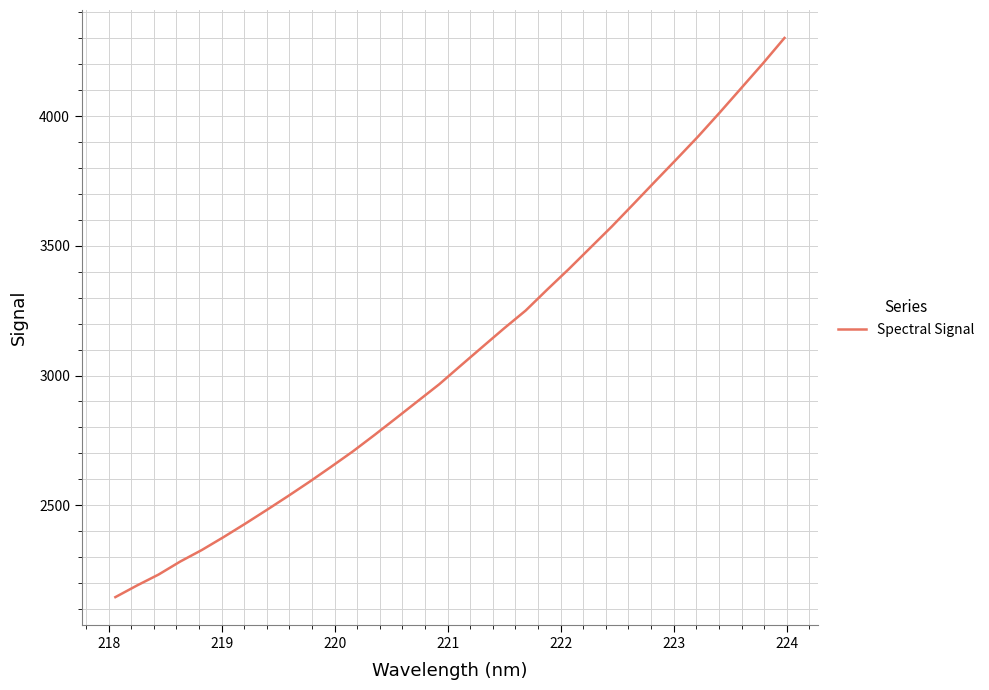

What is the minimum value shown in the chart?

2145.8